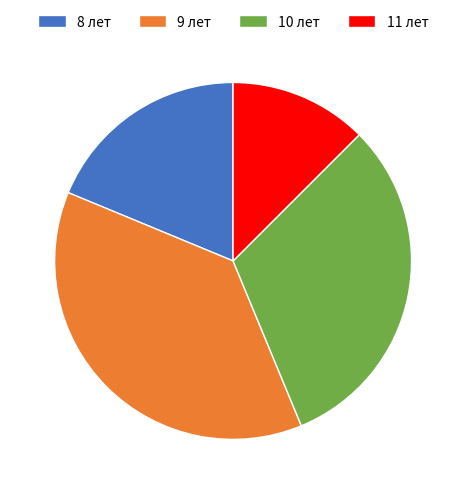

True or false: 11 лет accounts for 12% of the total.

True